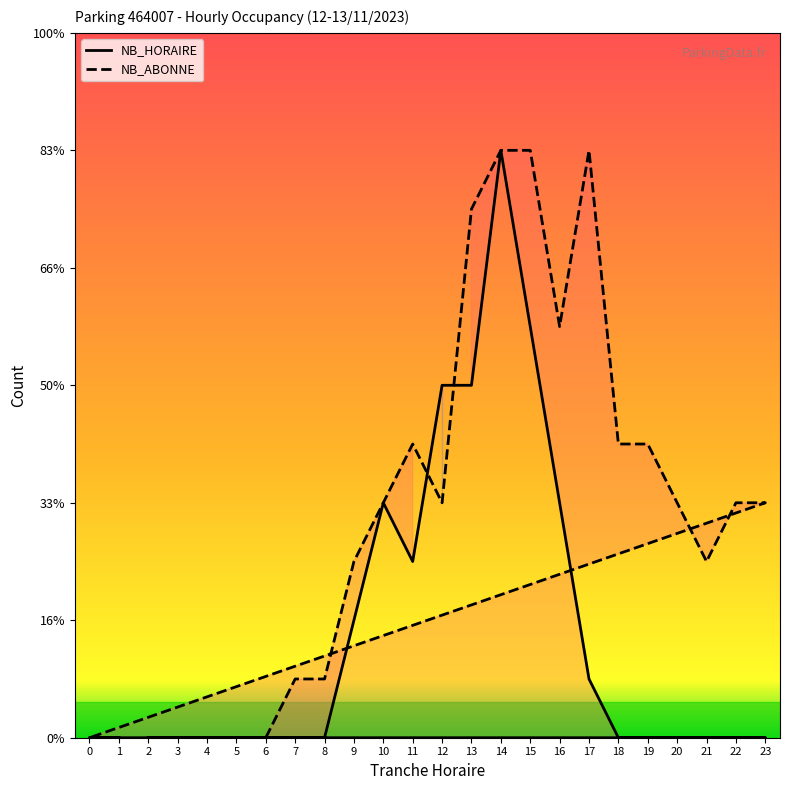

Which category has the lowest value in the NB_HORAIRE series?

2